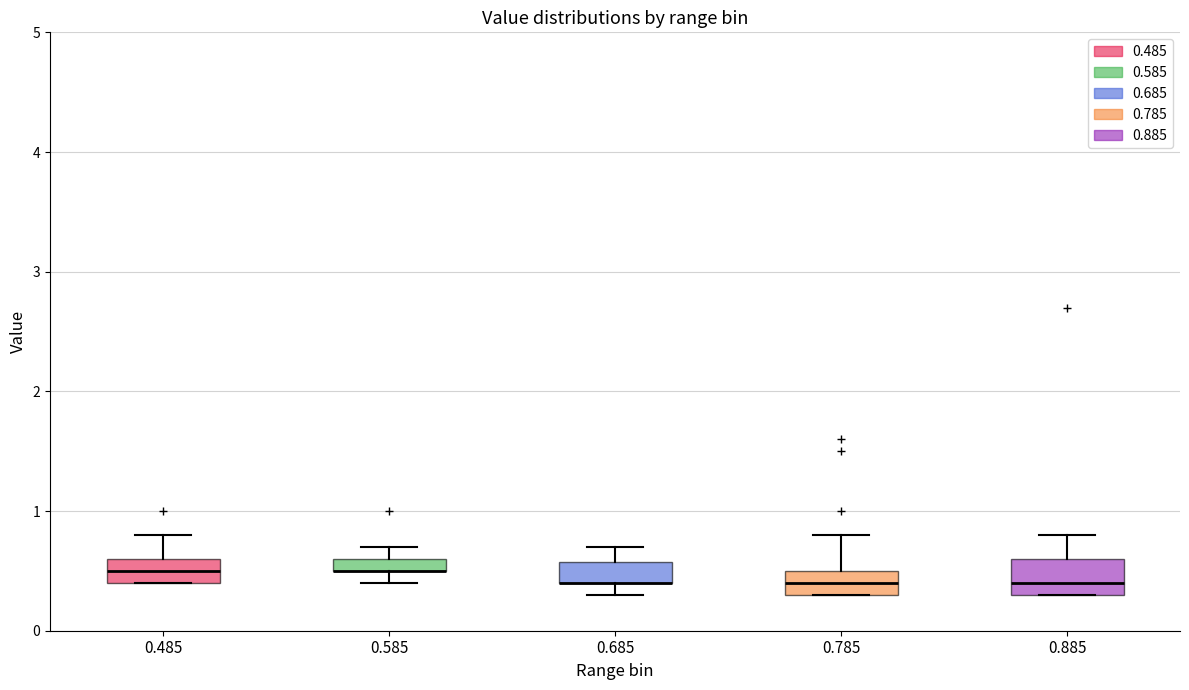

Where does the lower whisker of the box at x = 0.685 end on the y-axis? The values are not printed on the chart, so give them approximately, as read against the axis.

0.3